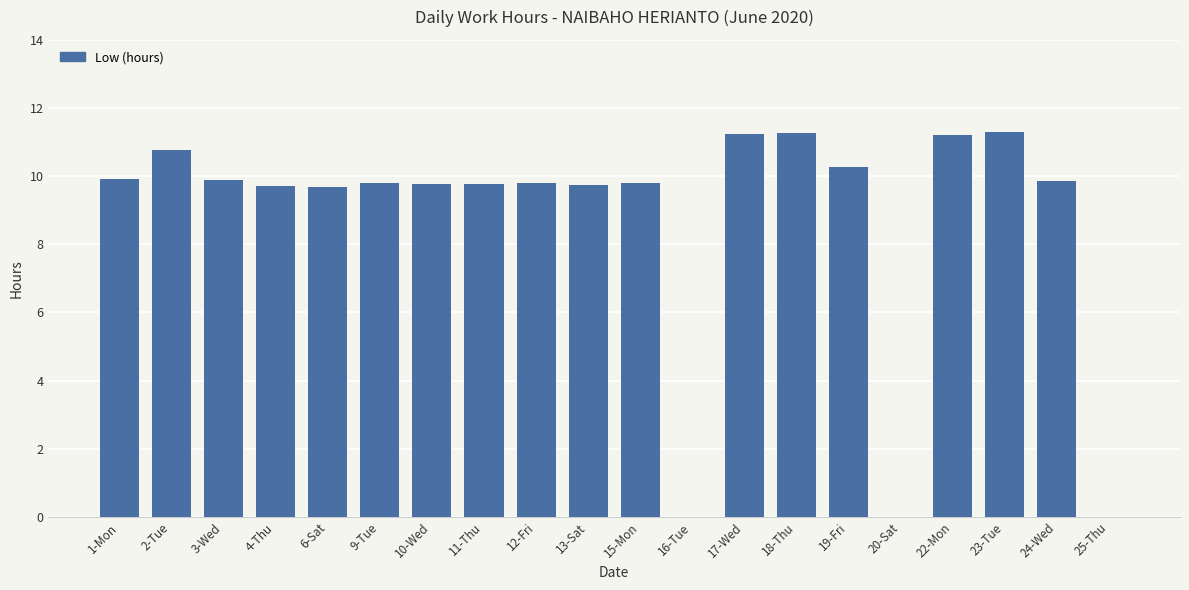

Are the bars grouped side by side (vs. stacked)?

No